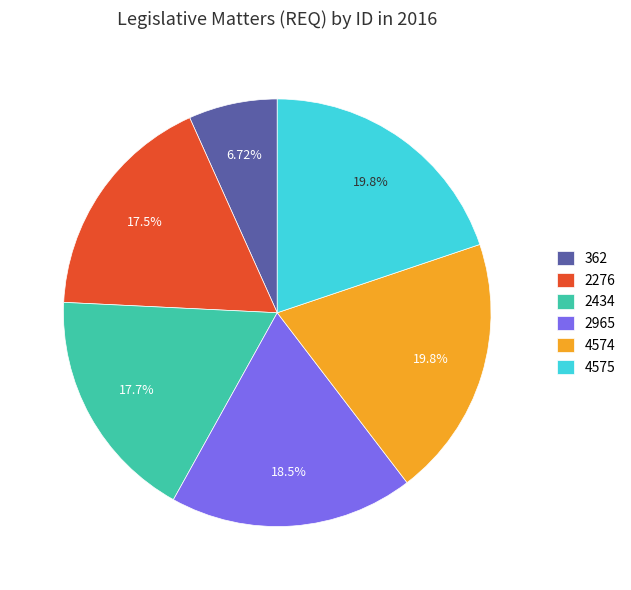

Between 2965 and 362, which is larger?

2965